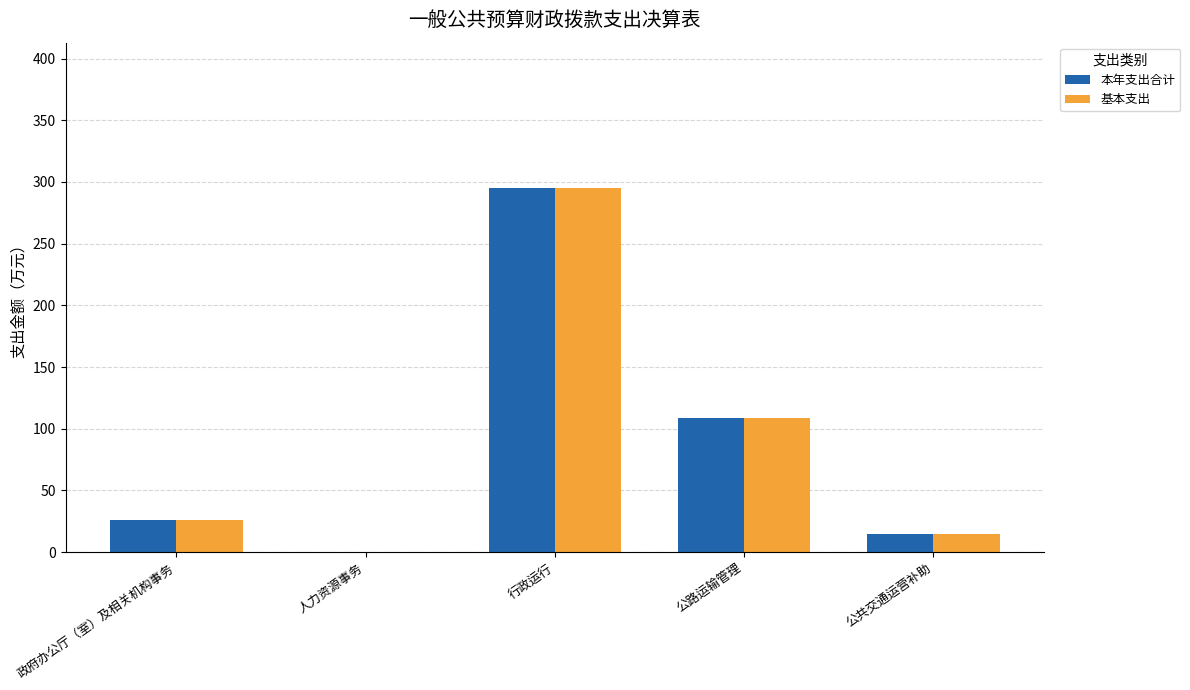

Where is 本年支出合计 nearest to the value 147?

公路运输管理